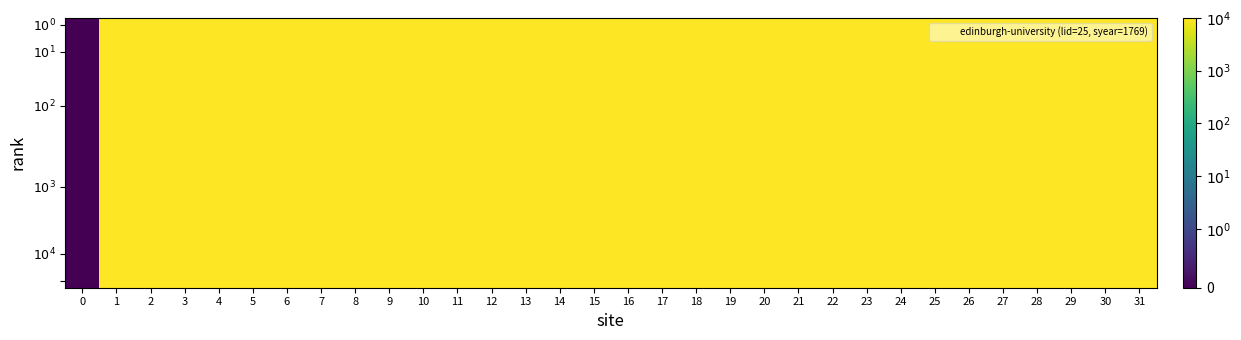

Which series has the largest total across all categories?

$10^0$